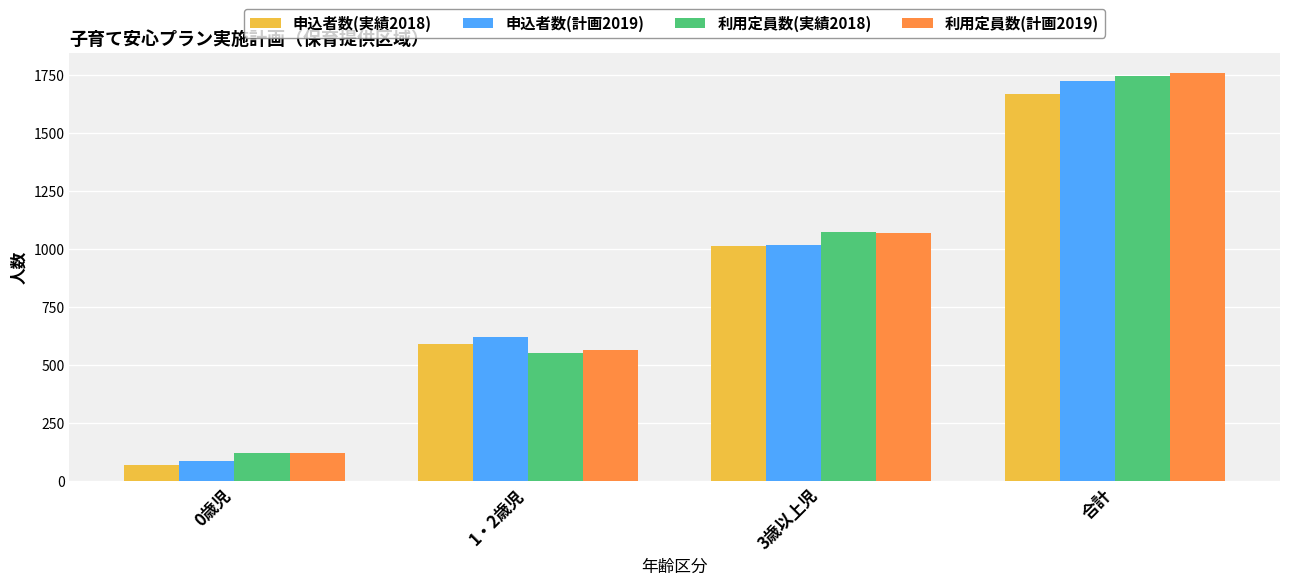

What is the difference between the highest and lowest values at 3歳以上児?

63